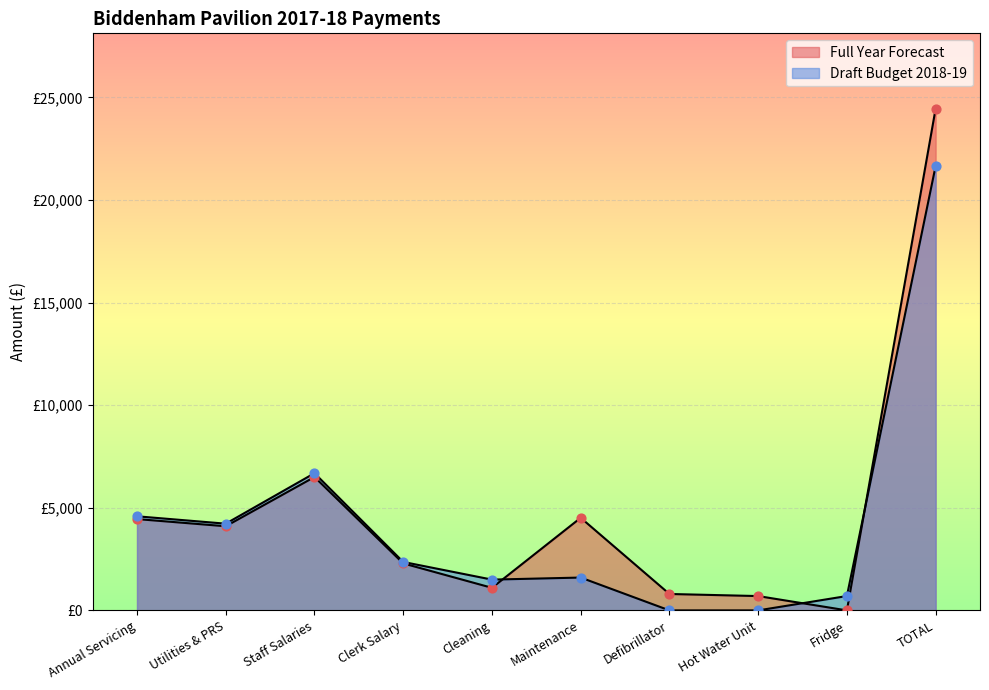

Which series has the largest Y range (max minus min)?

Full Year Forecast